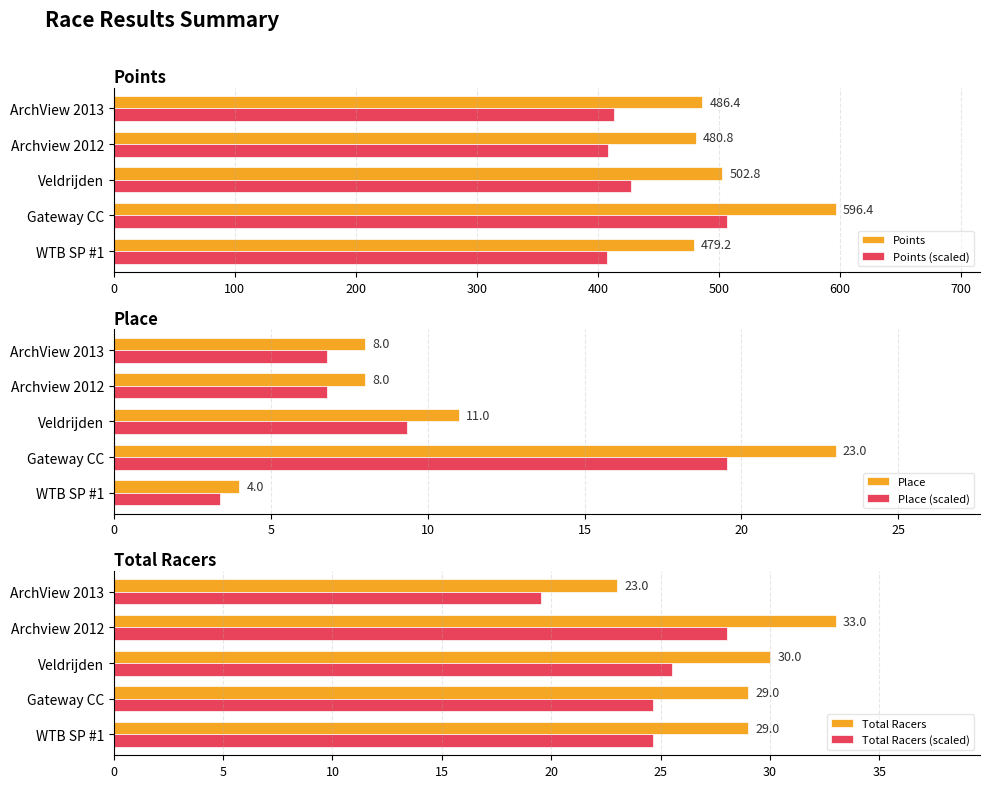

How many bars are there in total?

30